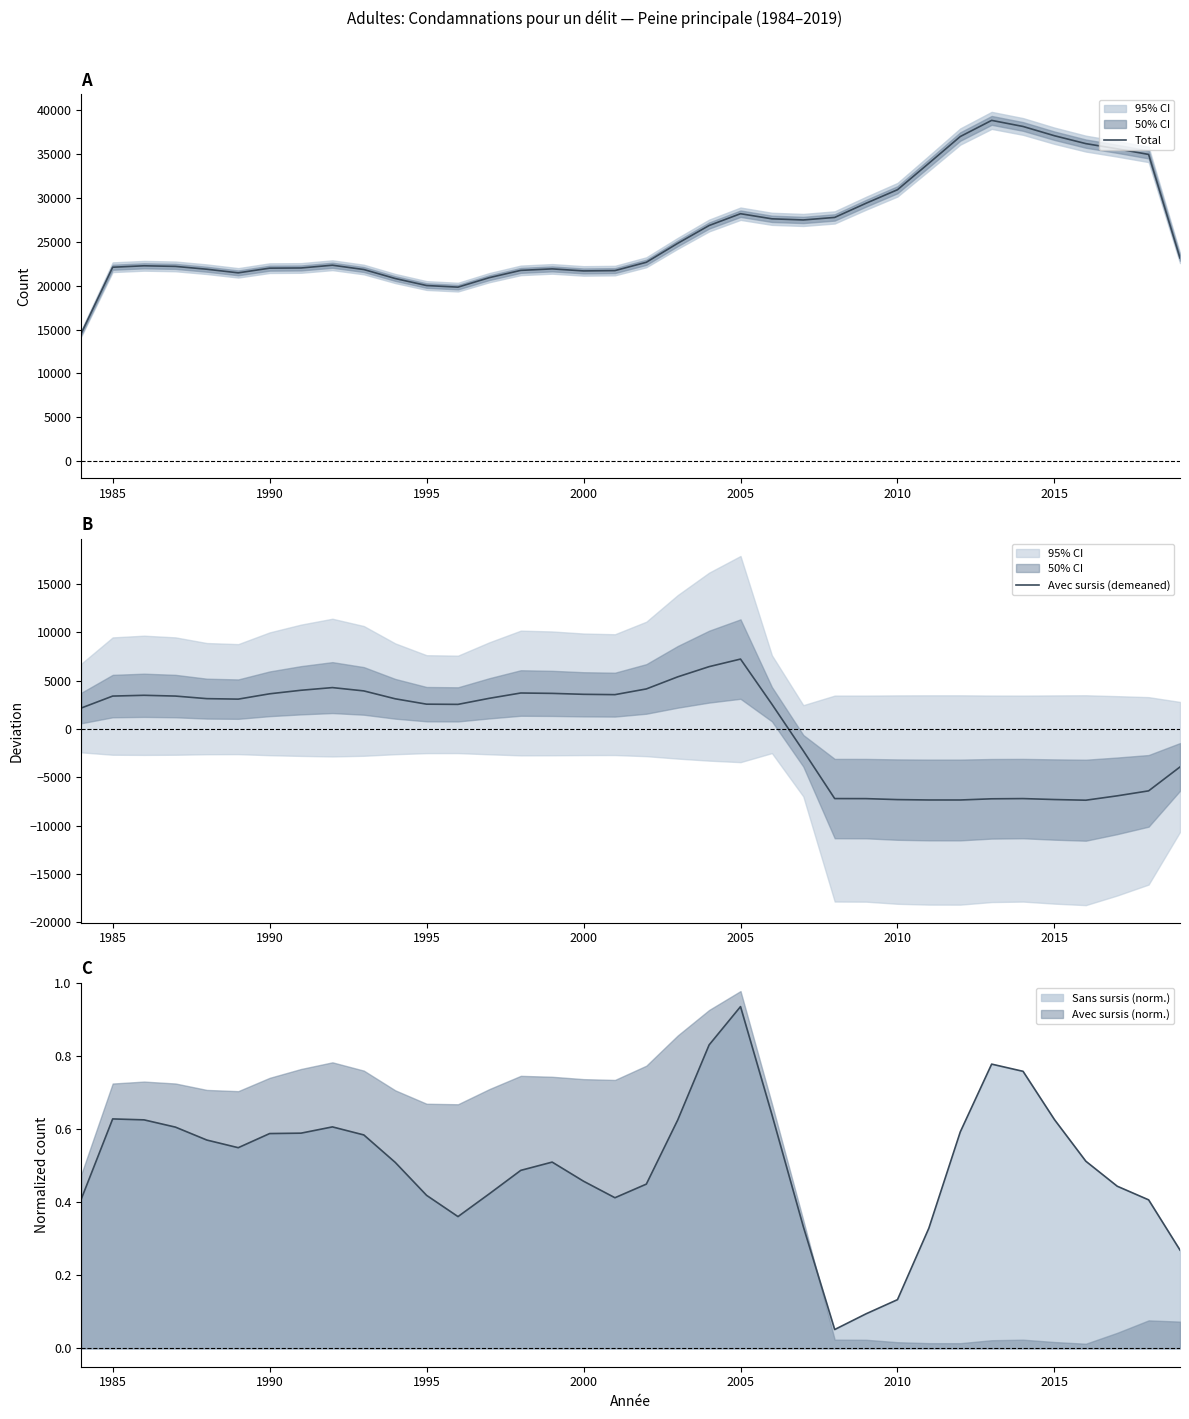

Is the value of Avec sursis (demeaned) at 9 greater than the value of Total at 24?

No